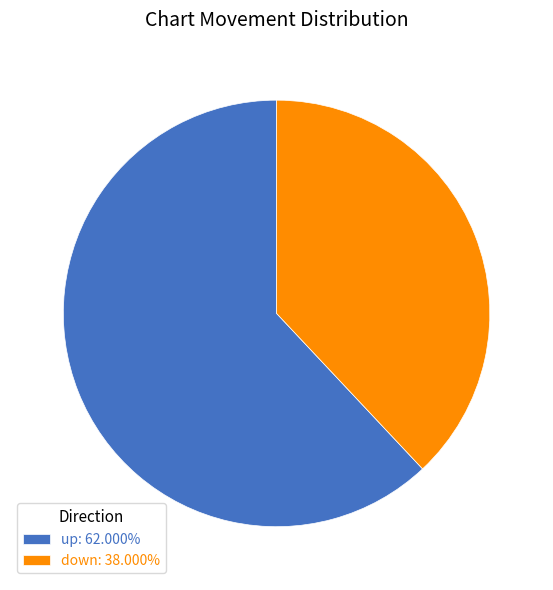

How many slices are in this pie chart?

2